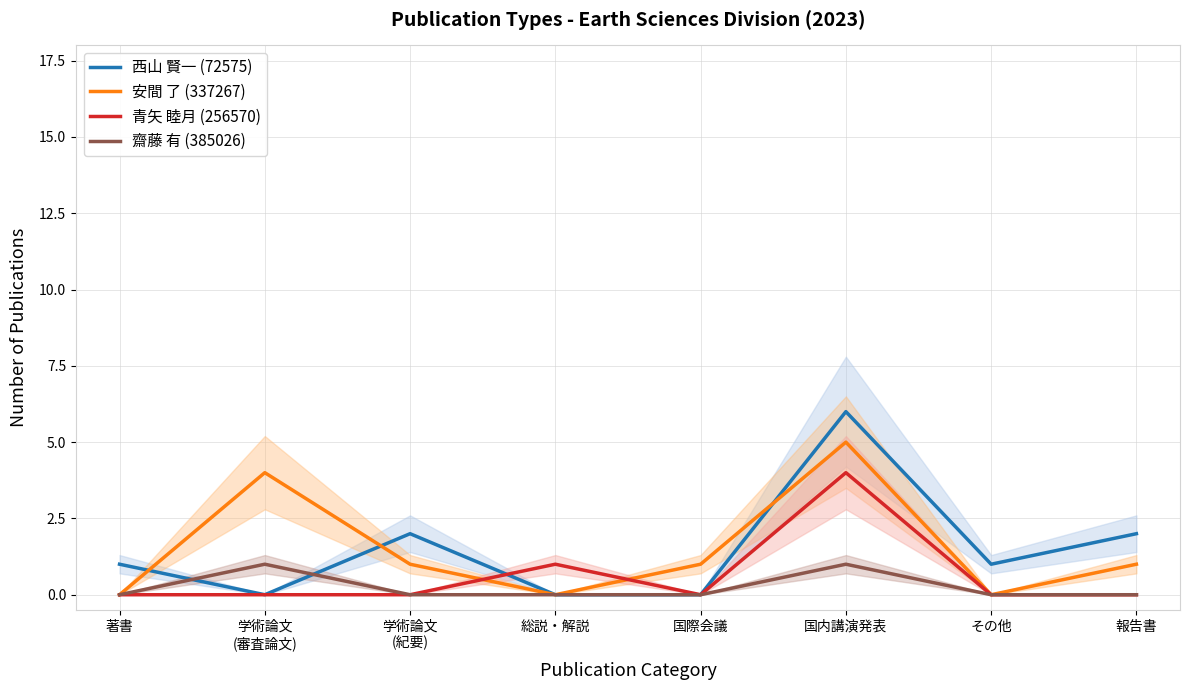

Where does the 西山 賢一 (72575) series first go above 1?

学術論文
(紀要)